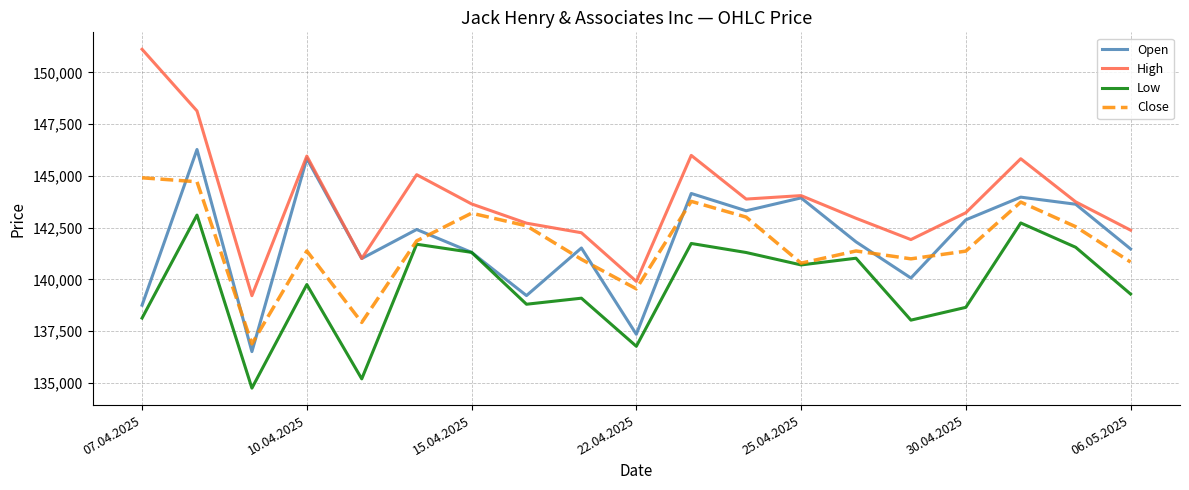

Which series has the largest total across all categories?

High